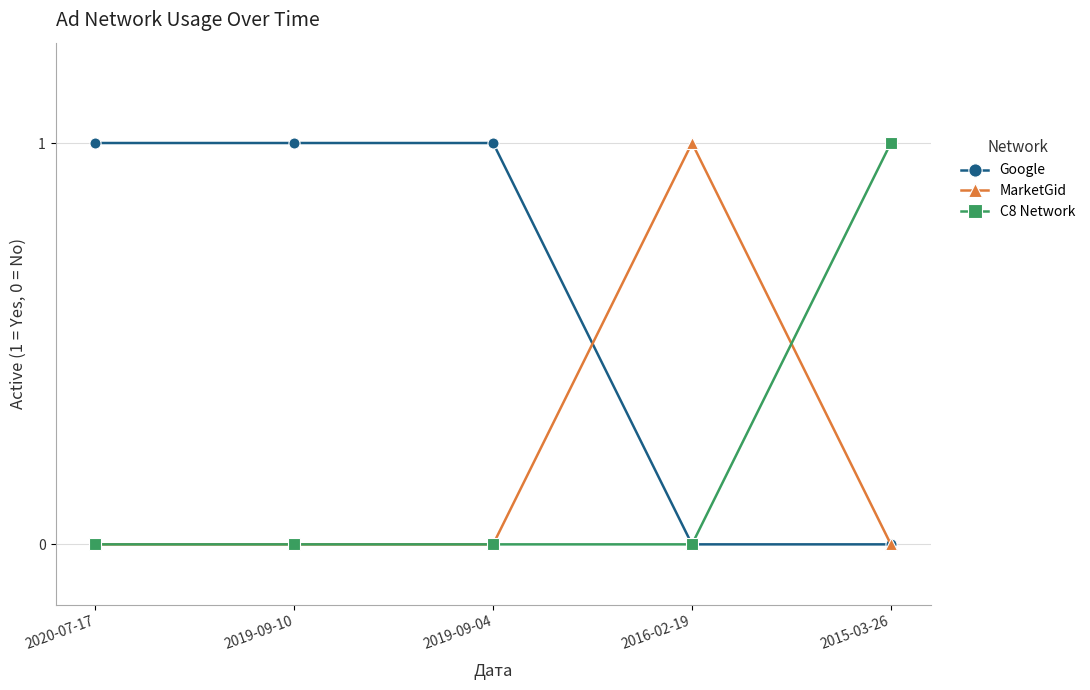

True or false: C8 Network and MarketGid cross at least once.

True